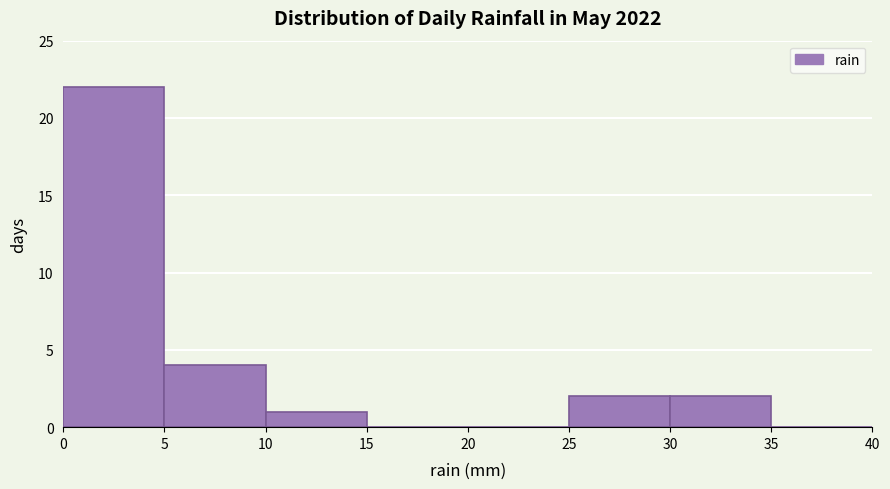

Reading left to right, list every bar in this chart as the range it spans on the x-axis followed by its height. The values are not printed on the chart, so give them approximately, as read against the axis.

0 to 5: 22
5 to 10: 4
10 to 15: 1
15 to 20: 0
20 to 25: 0
25 to 30: 2
30 to 35: 2
35 to 40: 0